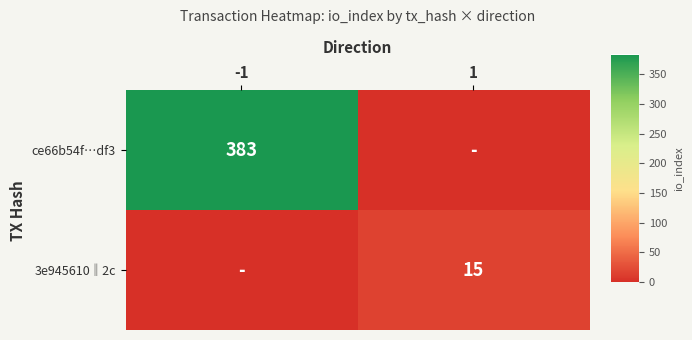

Is it true that 3e945610‖2c equals 26 at 1?

False